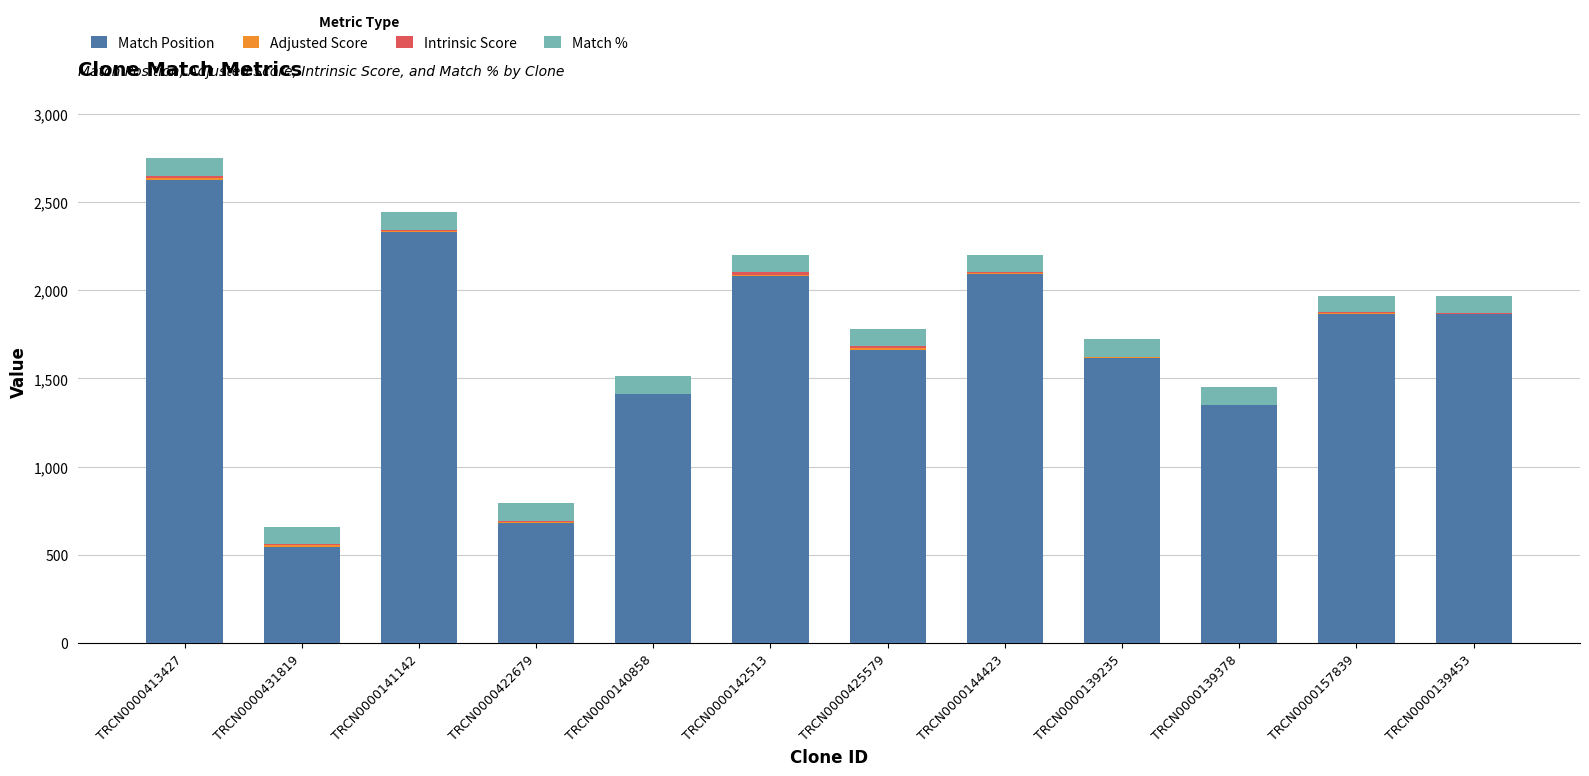

Where is Match Position nearest to the value 1584?

TRCN0000139235